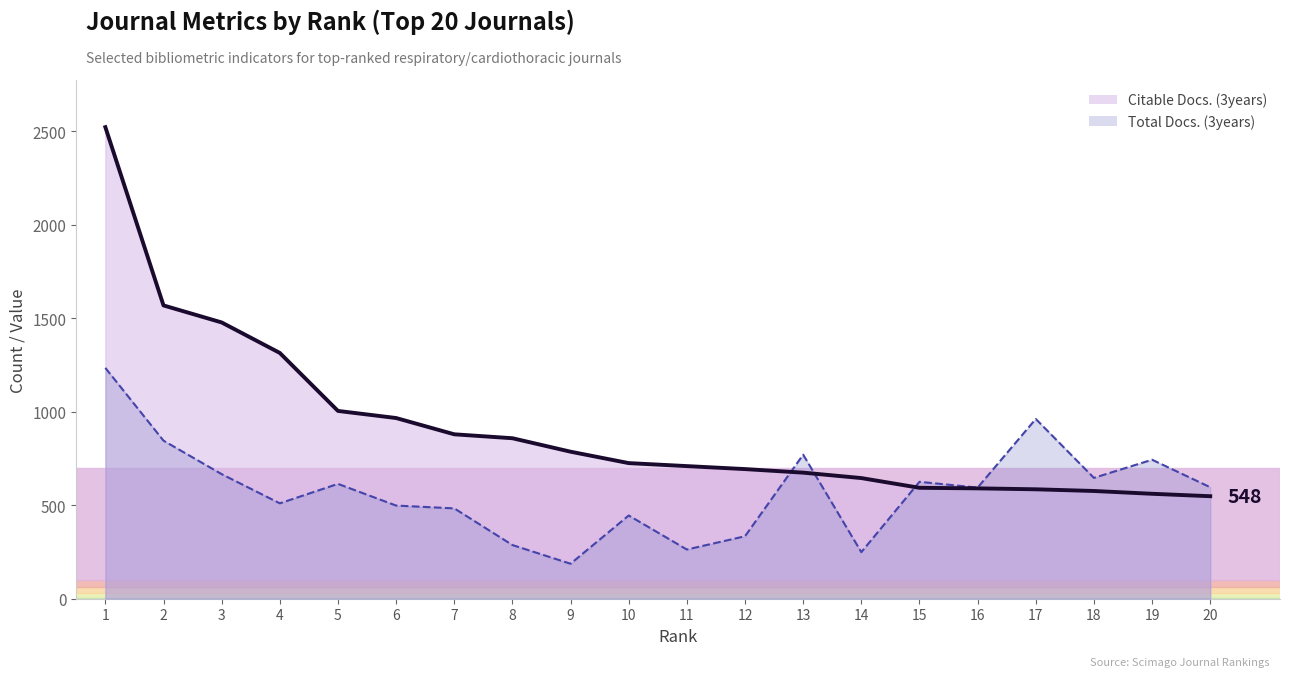

Is the value of Citable Docs. (3years) at 7 greater than the value of Total Docs. (3years) at 8?

Yes